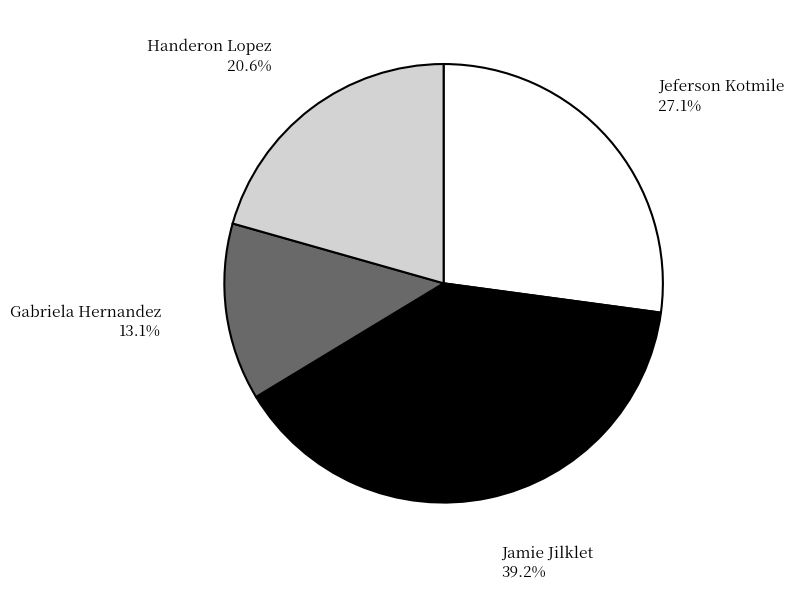

Is there any slice that represents more than half of the pie?

No